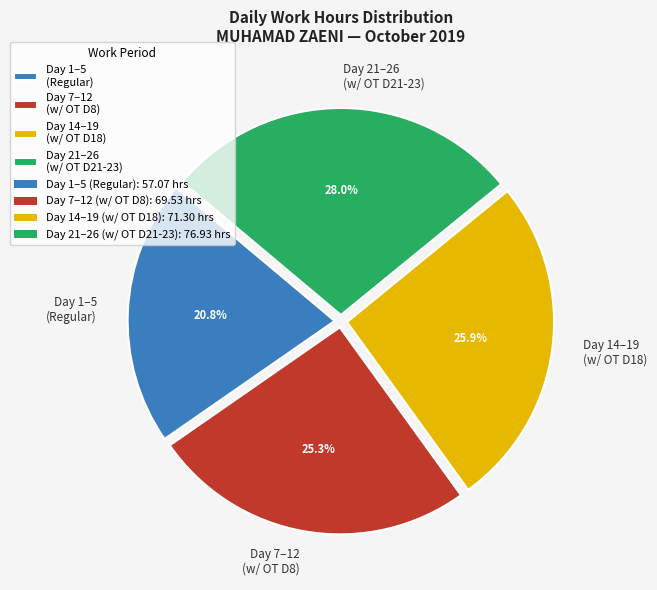

Between Day 14–19 (w/ OT D18) and Day 21–26 (w/ OT D21-23), which is larger?

Day 21–26 (w/ OT D21-23)